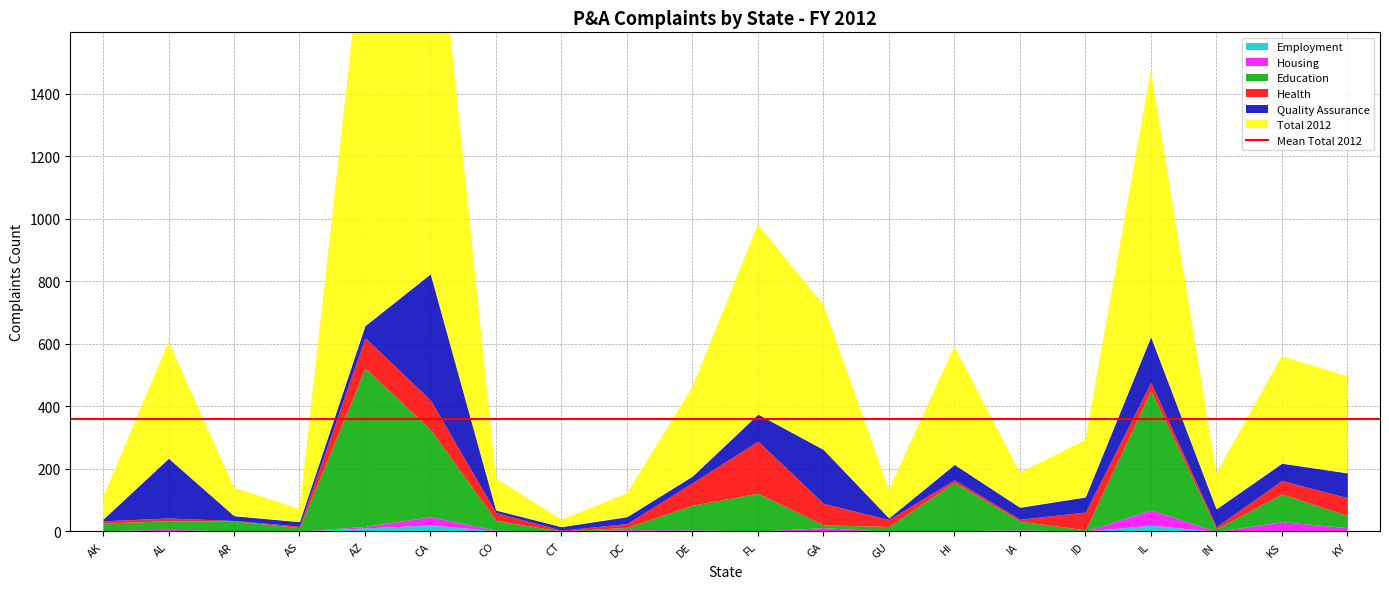

How many values in the Housing series exceed 3?

8